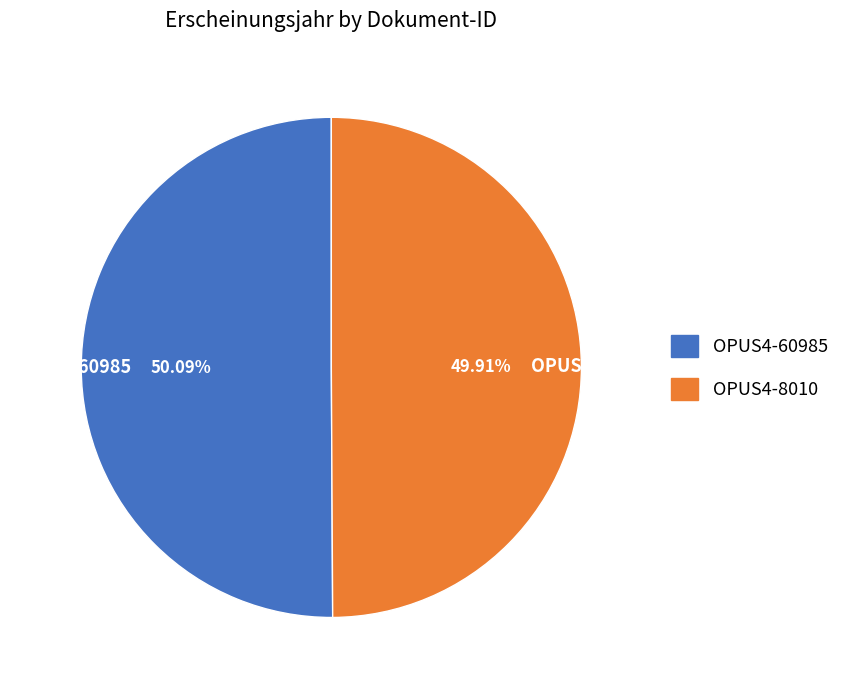

Is it true that OPUS4-8010 is 50% of the pie?

True